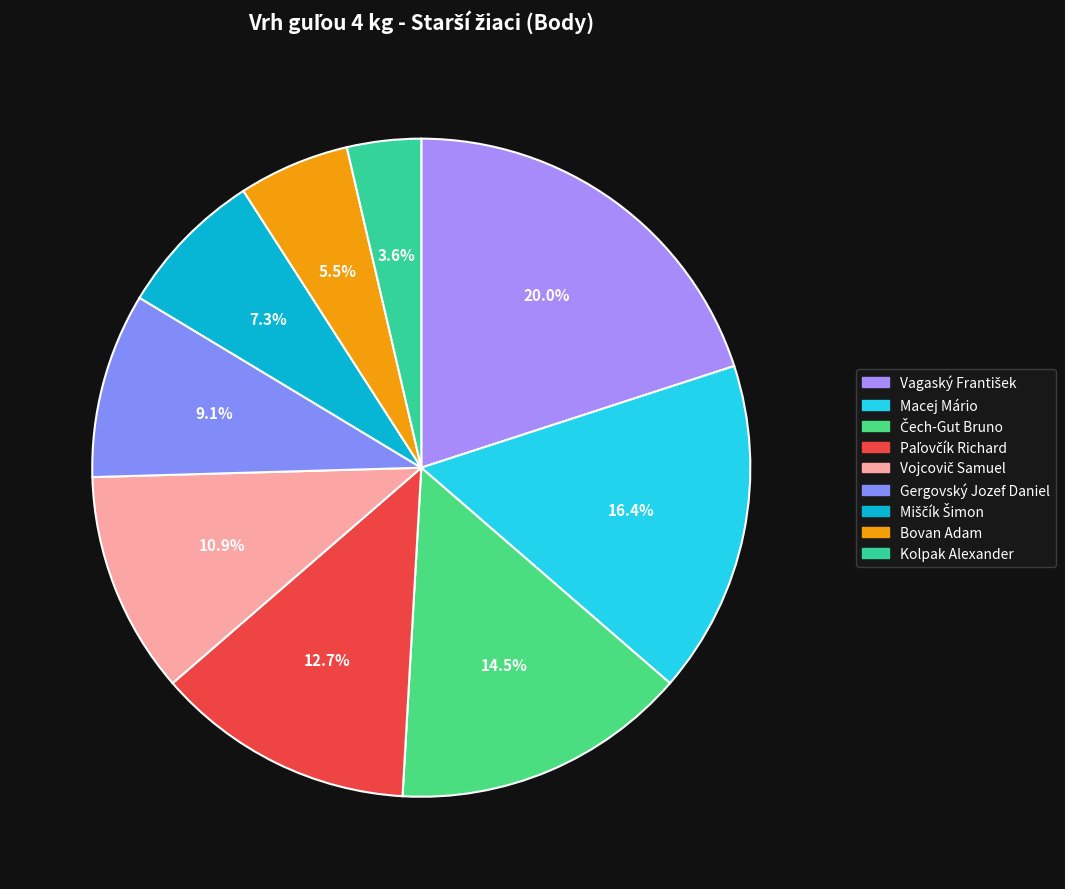

To the nearest percent, what percentage of the pie is Miščík Šimon?

7%